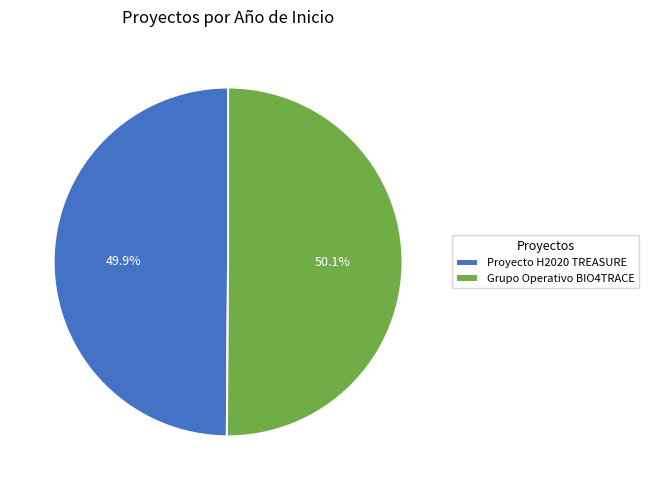

Count the number of slices in the pie.

2